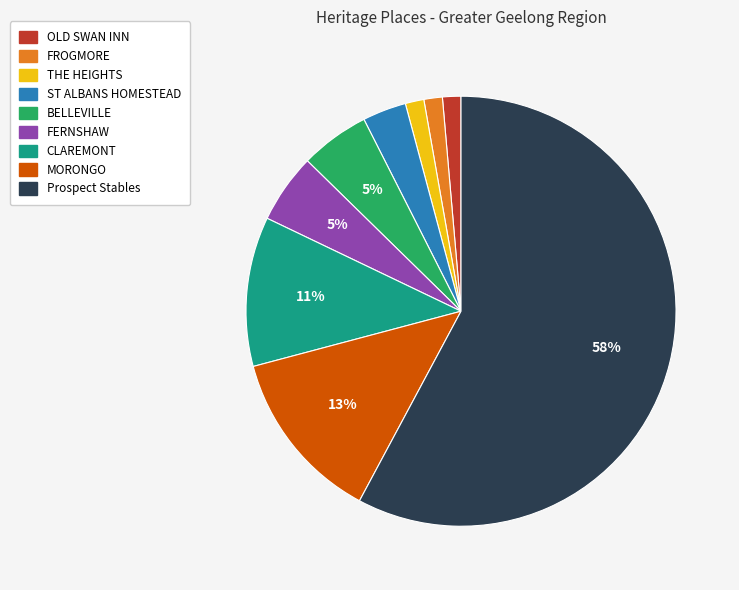

Approximately how many times larger is the value at THE HEIGHTS compared to CLAREMONT?

0.1